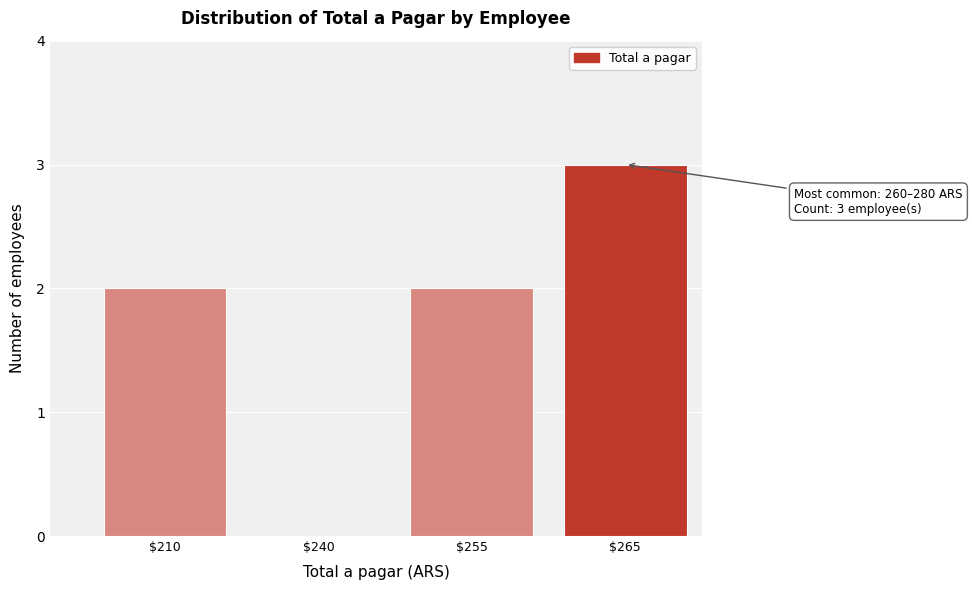

Is it true that the value at $255 is 2?

True